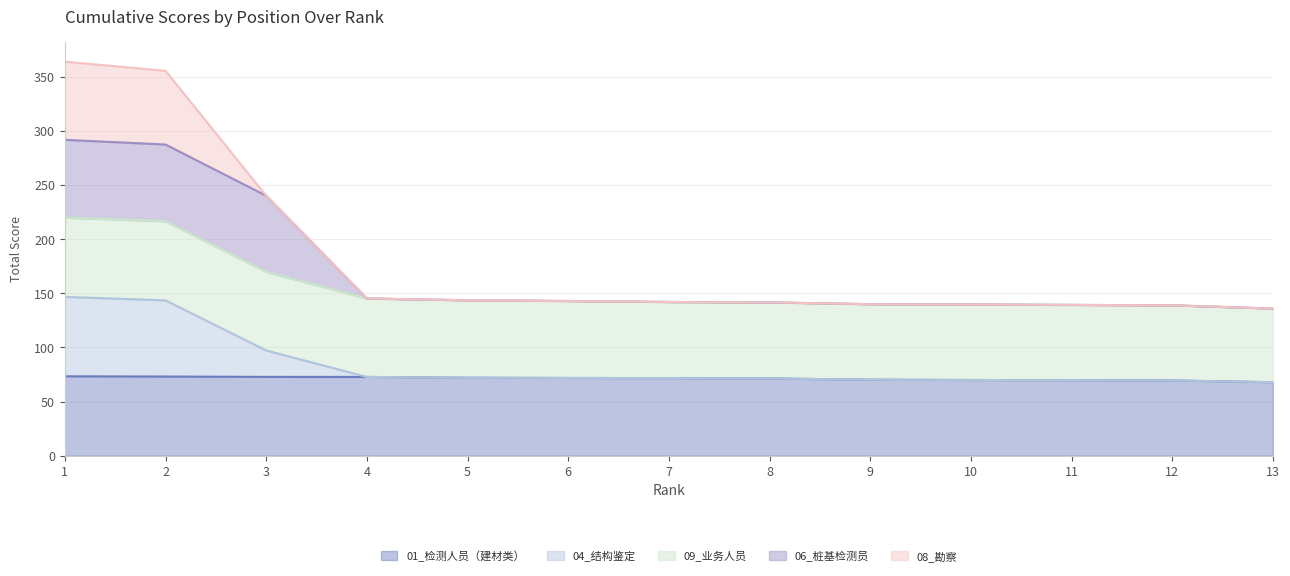

Is it true that 01_检测人员（建材类） equals 71.3 at 8?

True